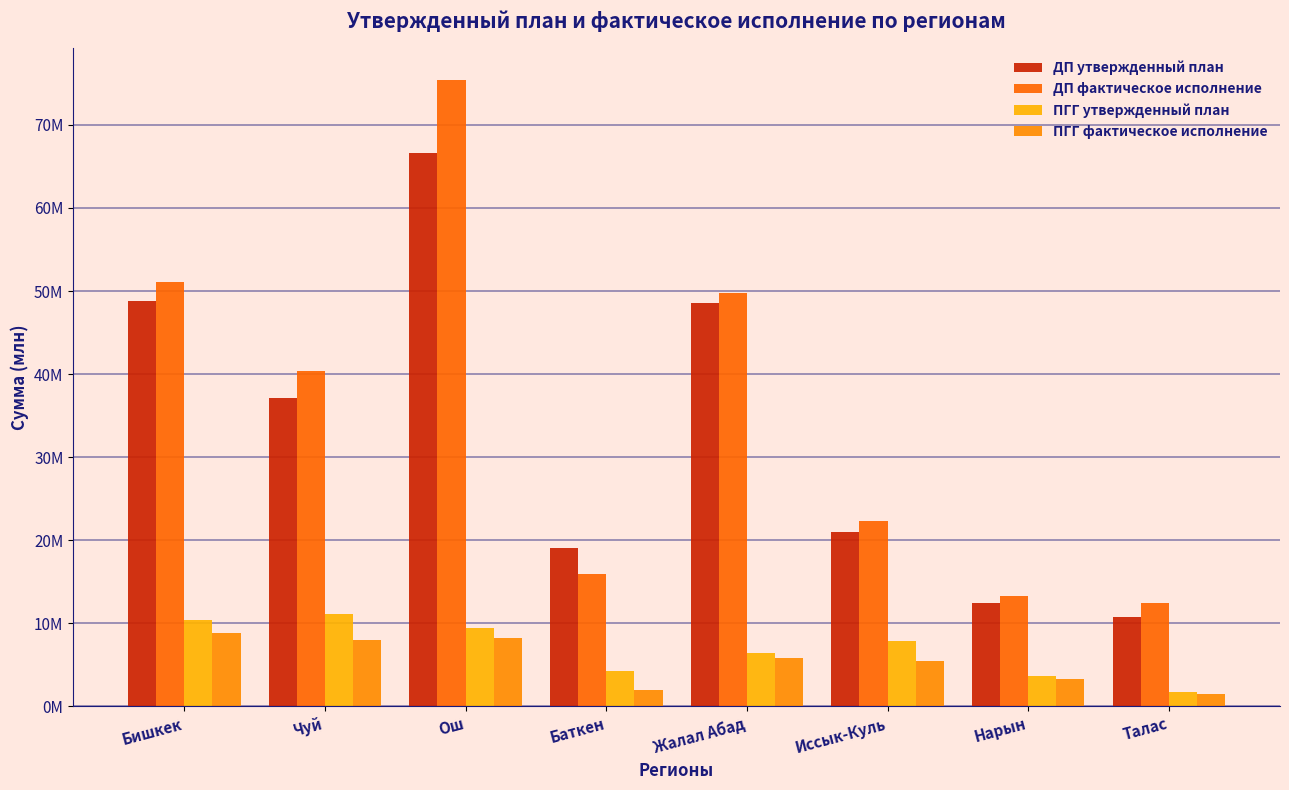

What is the highest value of the ДП фактическое исполнение series?

75445124.2